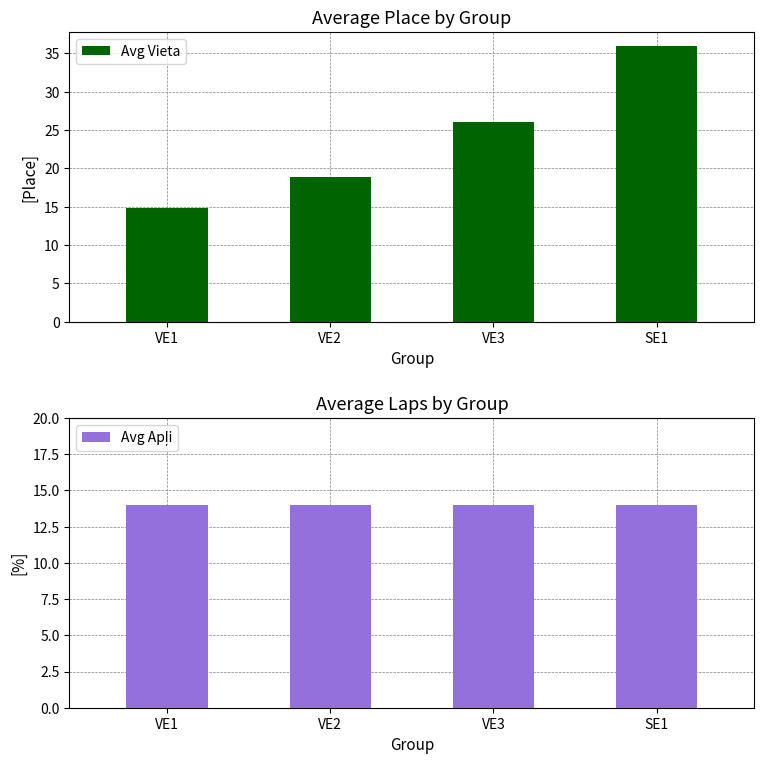

Which category has the highest value in the Avg Apļi series?

VE1